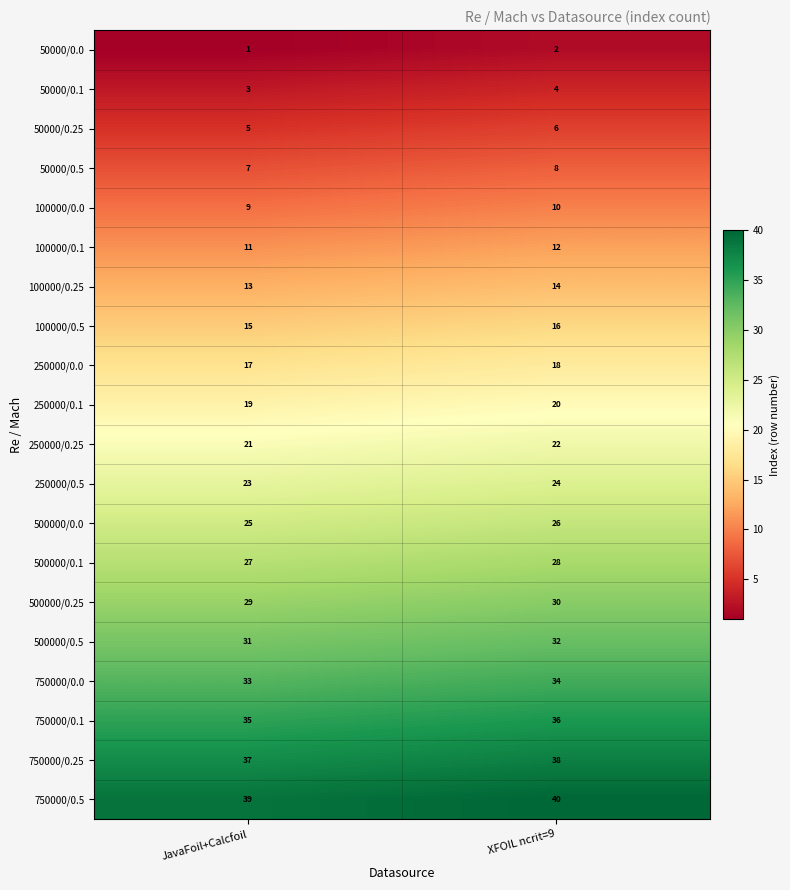

Rank the series at JavaFoil+Calcfoil from highest to lowest value.

750000/0.5, 750000/0.25, 750000/0.1, 750000/0.0, 500000/0.5, 500000/0.25, 500000/0.1, 500000/0.0, 250000/0.5, 250000/0.25, 250000/0.1, 250000/0.0, 100000/0.5, 100000/0.25, 100000/0.1, 100000/0.0, 50000/0.5, 50000/0.25, 50000/0.1, 50000/0.0